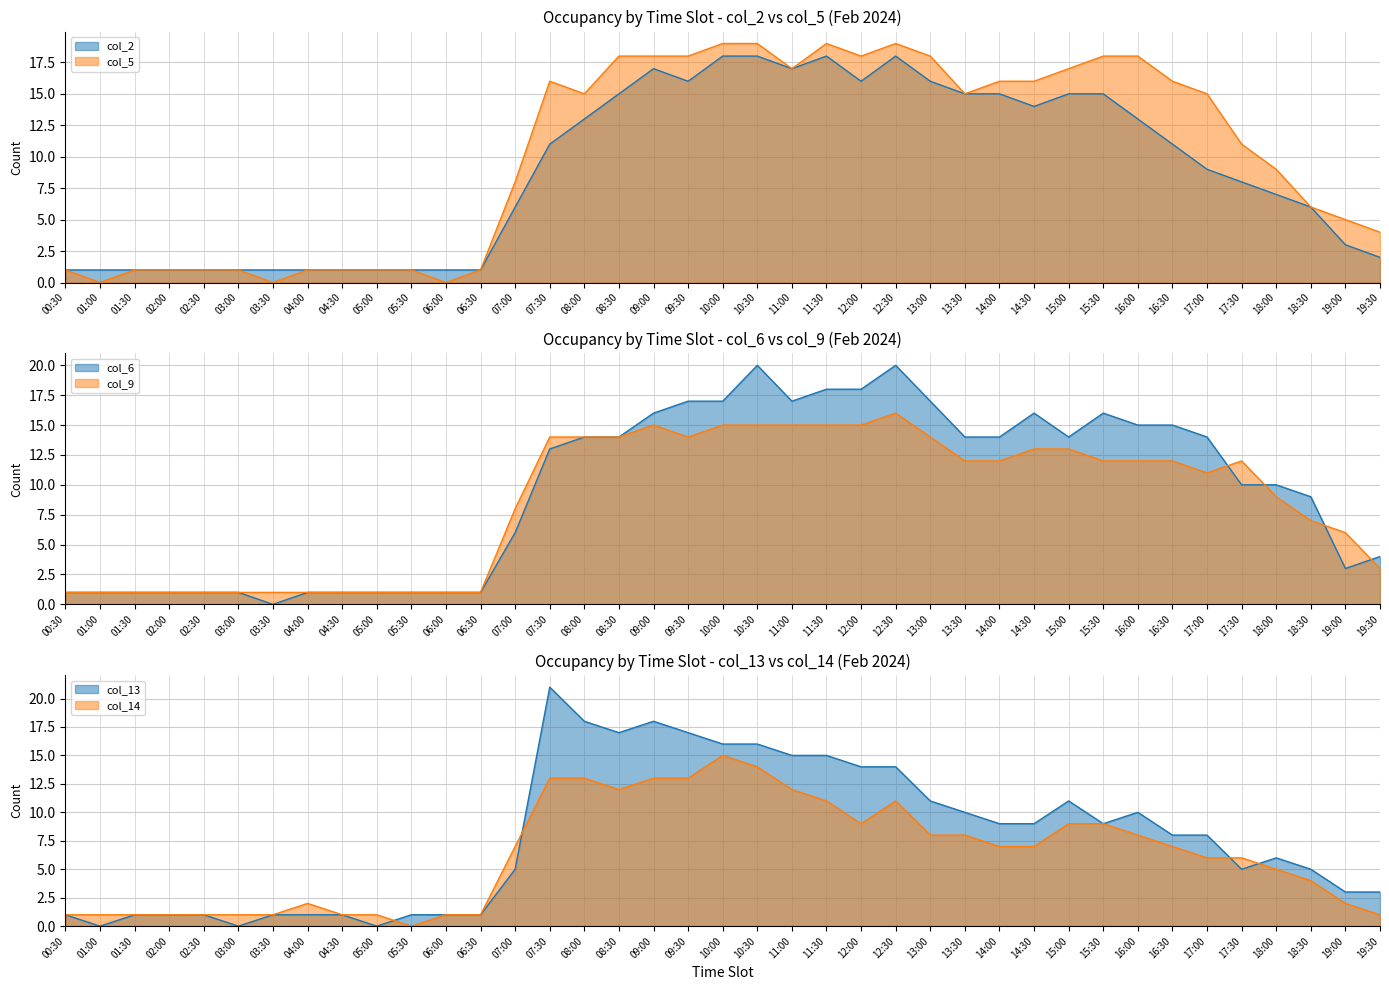

What is the difference between the maximum and second lowest values in the col_13 series?

21